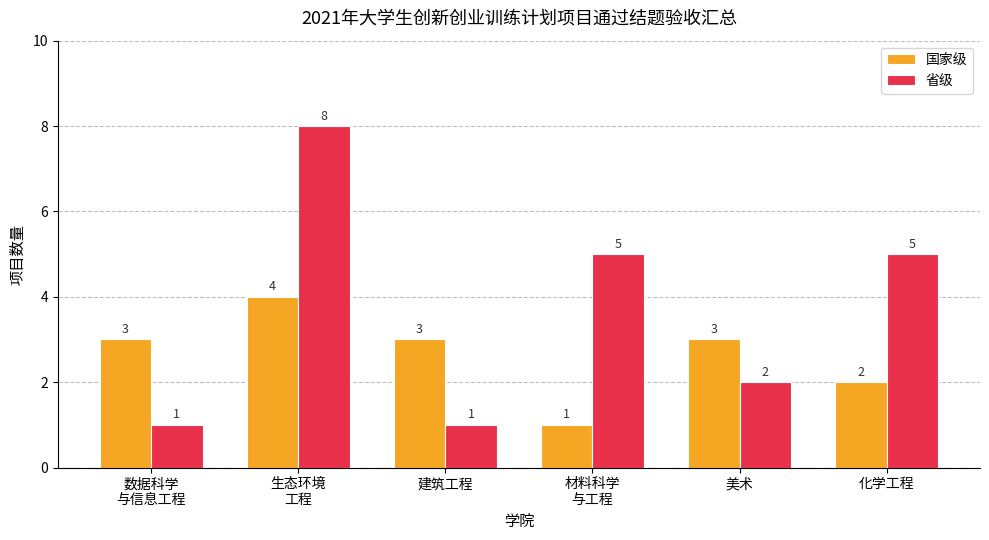

Which category has the highest value across all series?

生态环境
工程